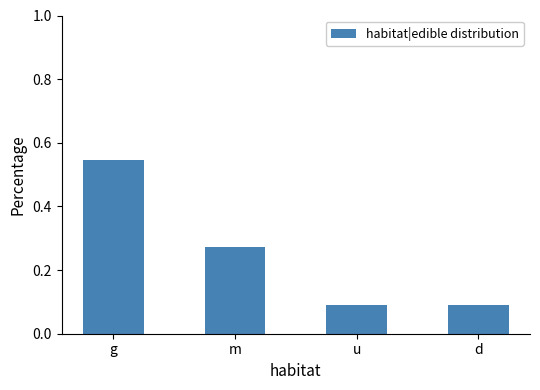

At which category does the chart reach its peak across all series?

g